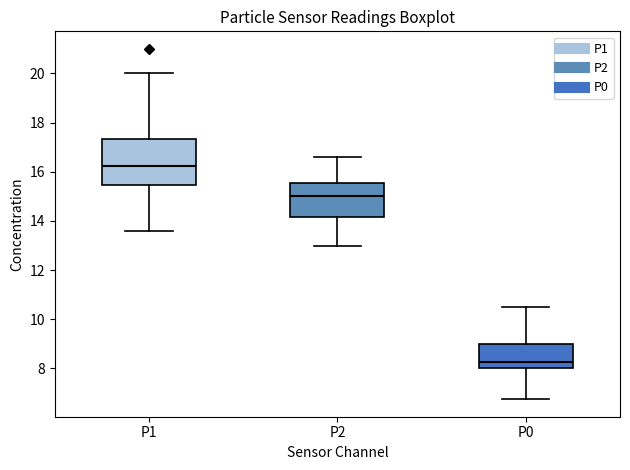

Reading left to right, transcribe this box plot: for each box, give where its median line is, the range the box spans, and where its two whiskers end, as read against the y-axis. The values are not printed on the chart, so give them approximately, as read against the axis.

P1: median 16.2, box 15.4 to 17.4, whiskers 13.6 to 20.0
P2: median 15.0, box 14.2 to 15.6, whiskers 13.0 to 16.6
P0: median 8.2, box 8.0 to 9.0, whiskers 6.8 to 10.6